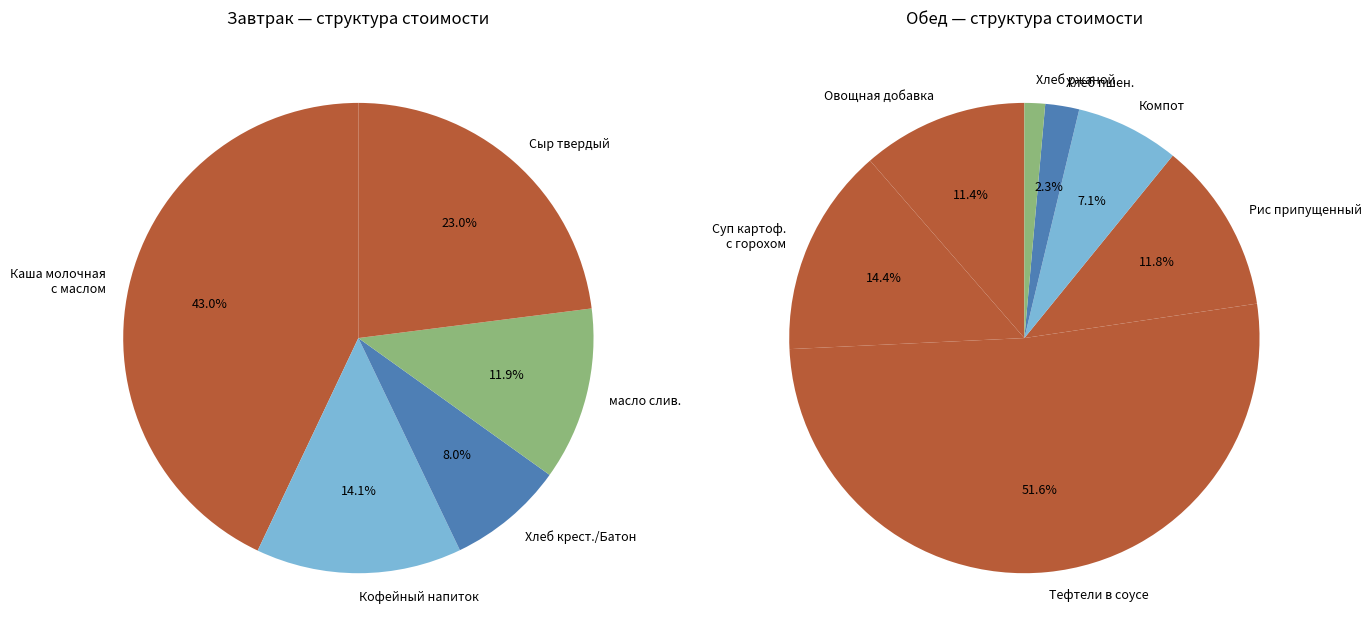

What is the largest slice in the pie chart?

Тефтели в соусе